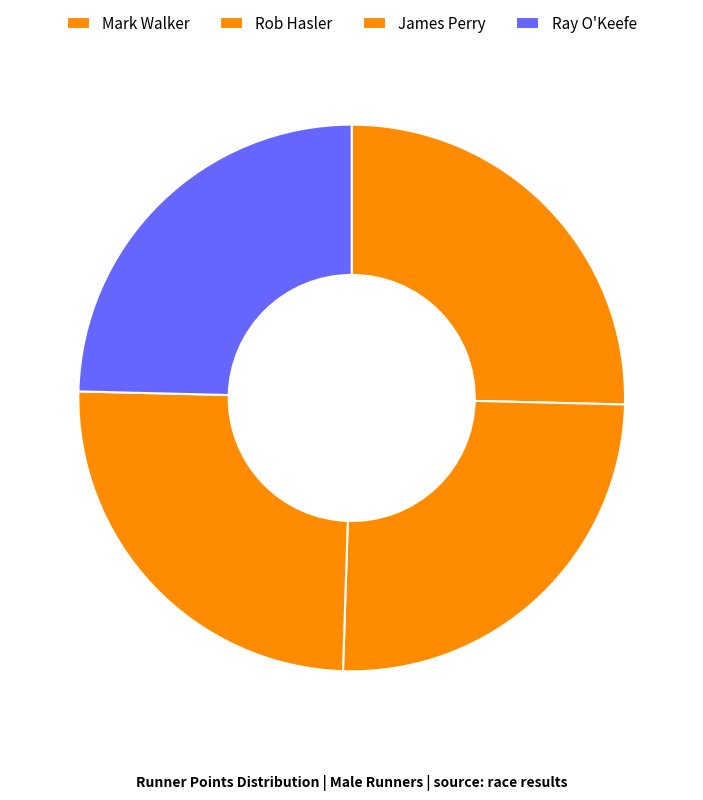

Count the number of slices in the pie.

4